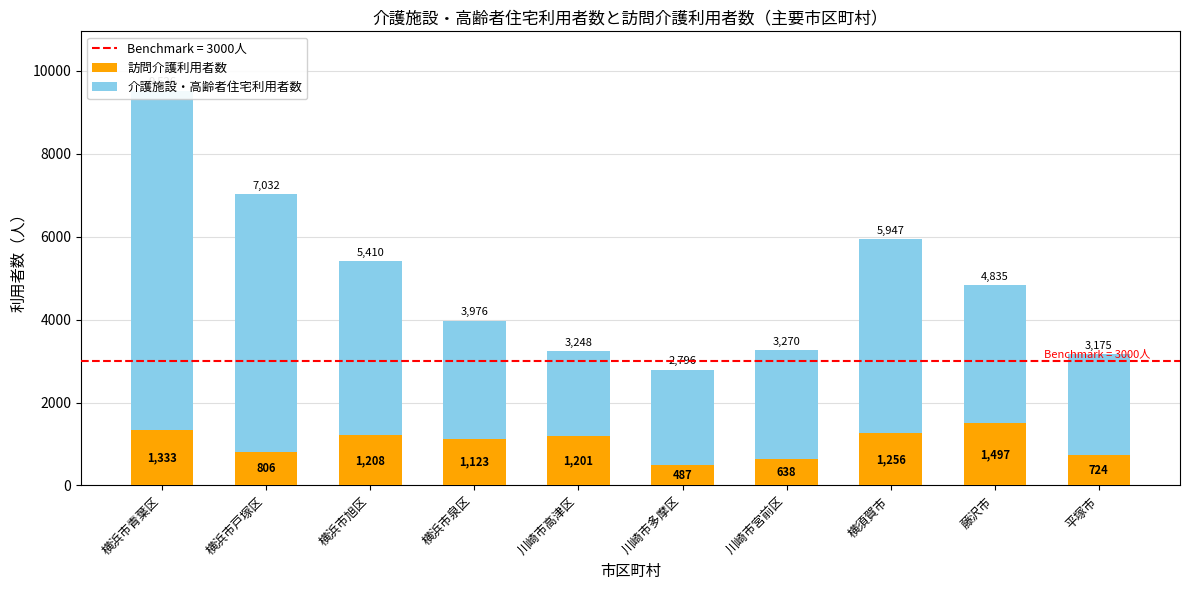

How many series are shown in this chart?

2